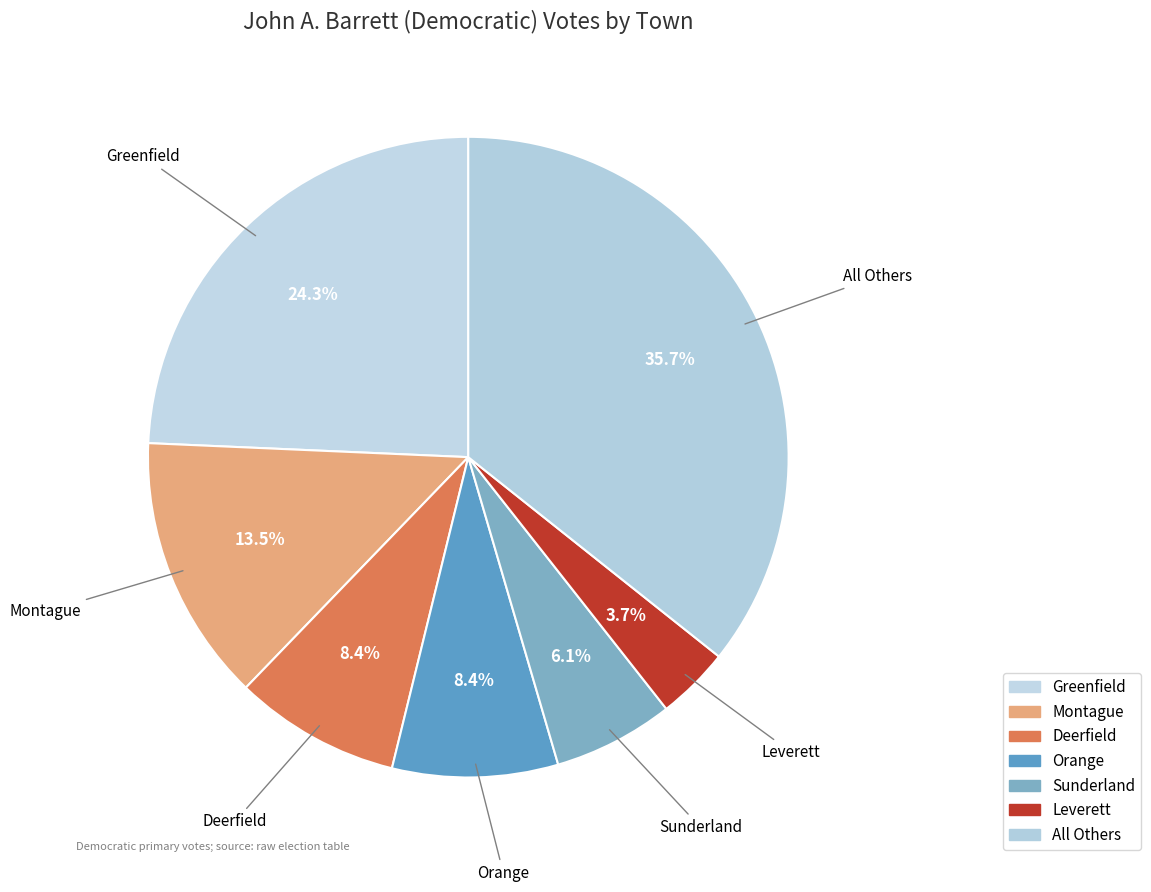

What is the smallest slice in the pie chart?

Leverett